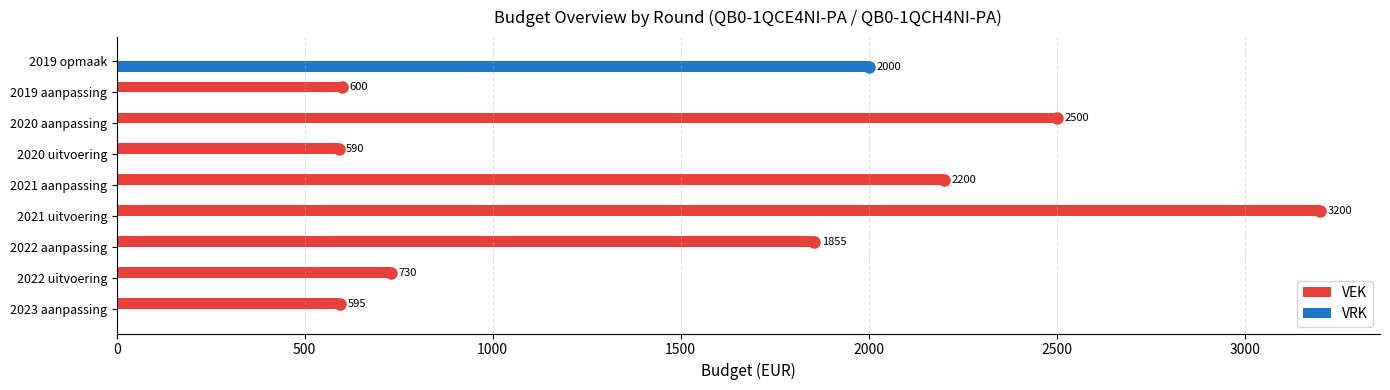

What is the average value of the VEK series?

1363